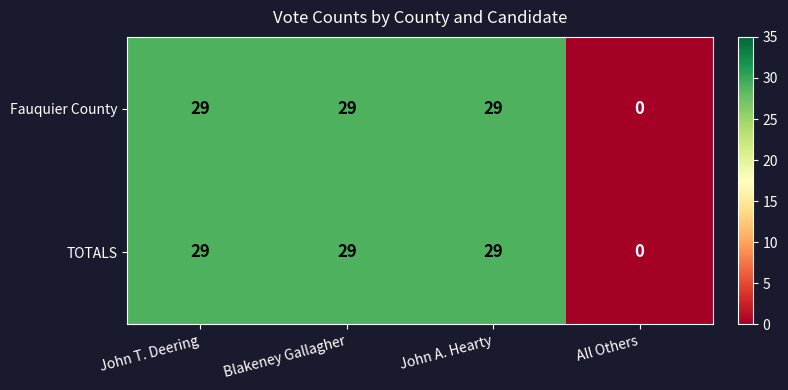

At which label is TOTALS closest to 14?

All Others